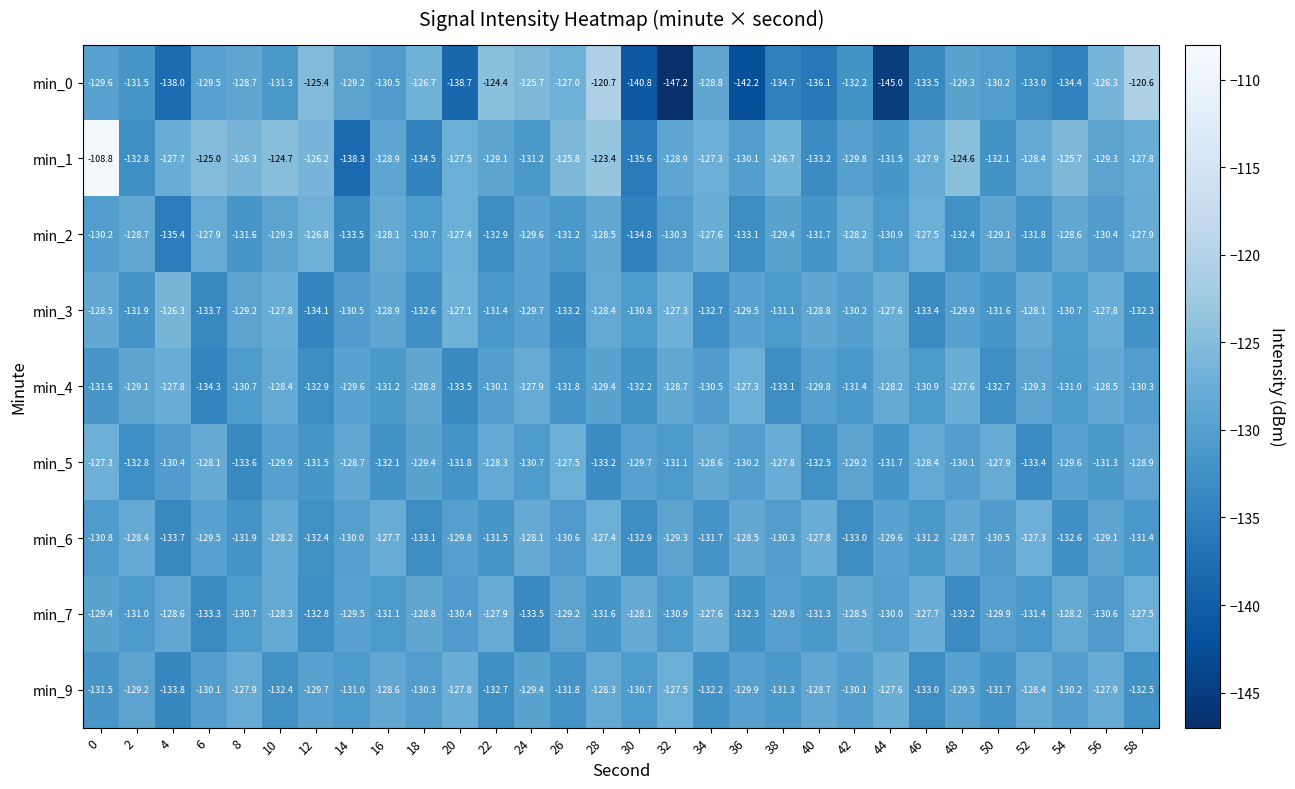

The min_4 series shows -131.2 at 16. True or false?

True